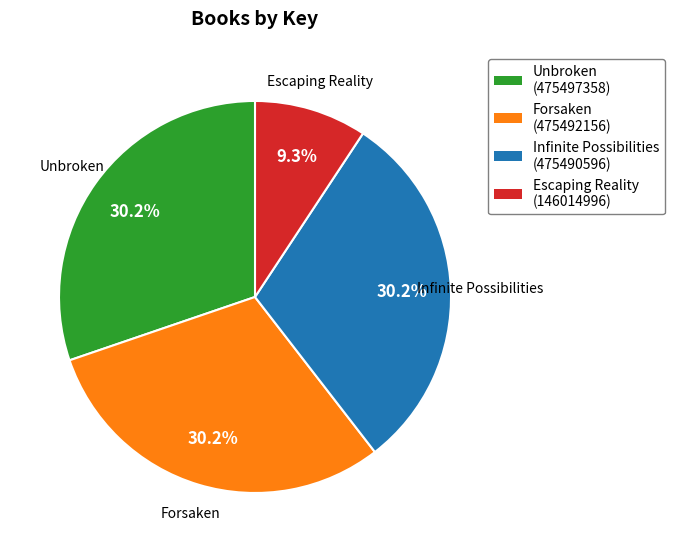

What is the ratio of the value at Escaping Reality to the value at Infinite Possibilities?

0.3